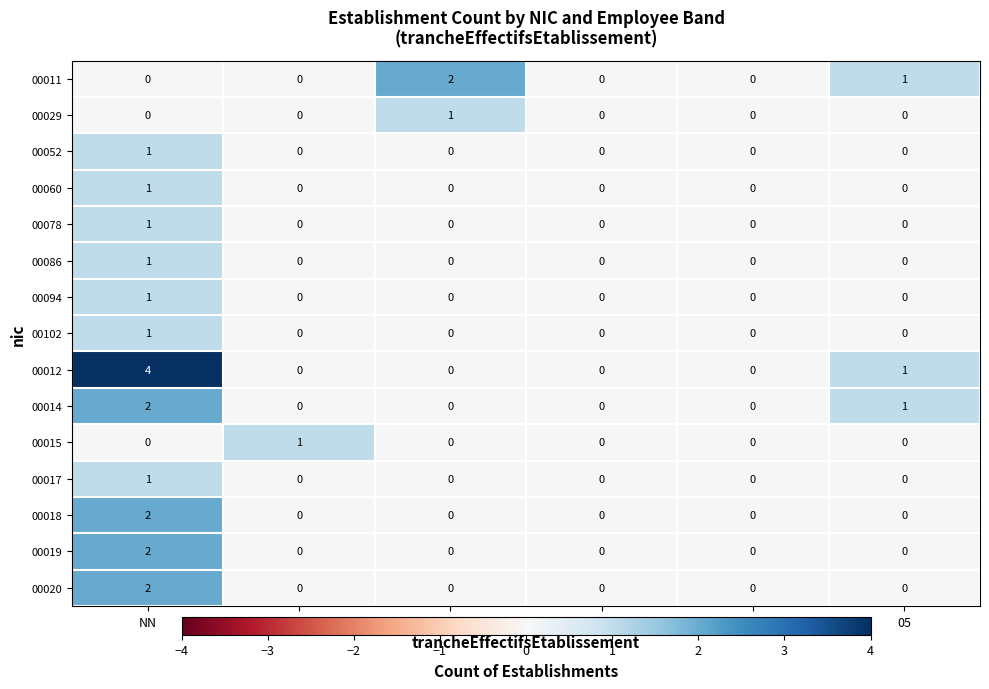

At which category is the sum across all series the highest?

NN